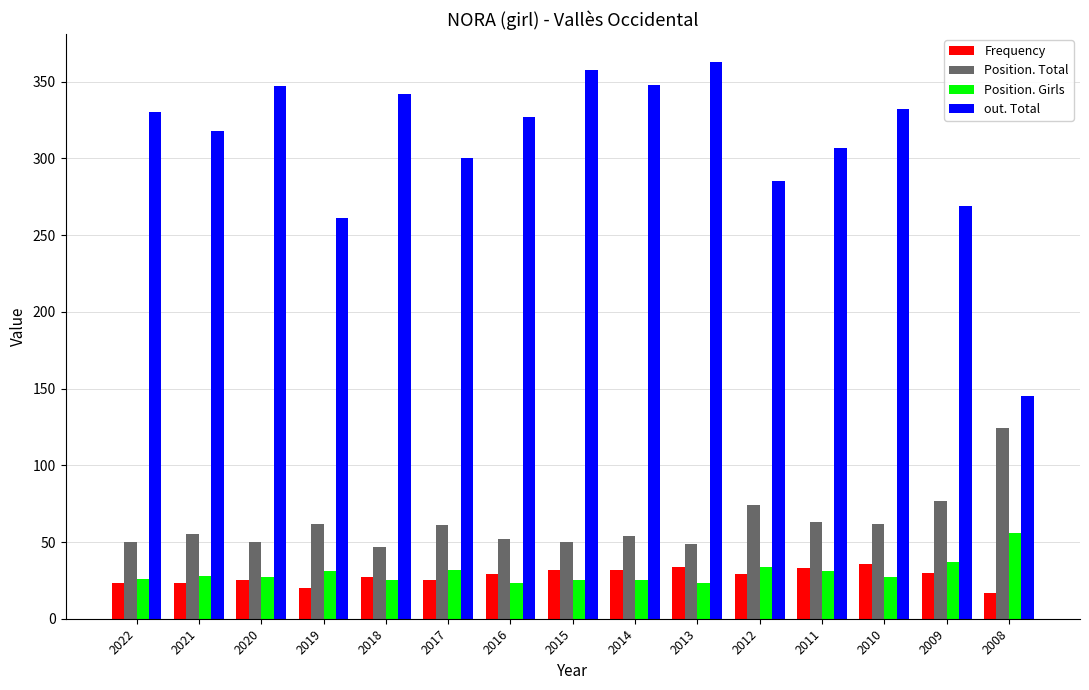

Rank the series by their maximum value, from highest to lowest.

out. Total, Position. Total, Position. Girls, Frequency